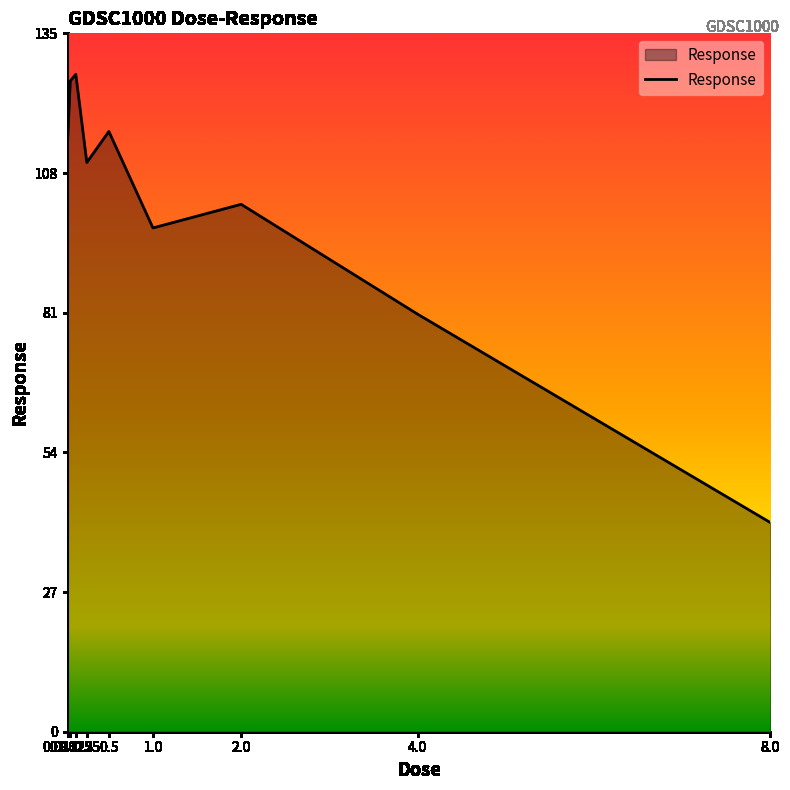

How many values exceed 110?

5